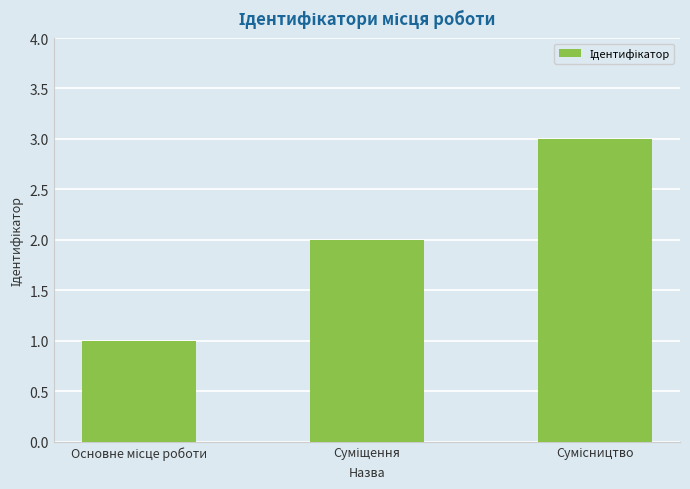

What is the smallest value displayed?

1